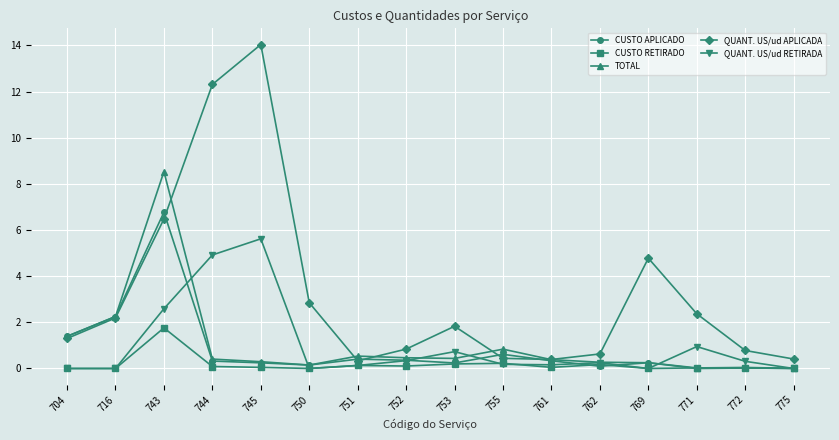

What is the total value across all series at 753?

3.4